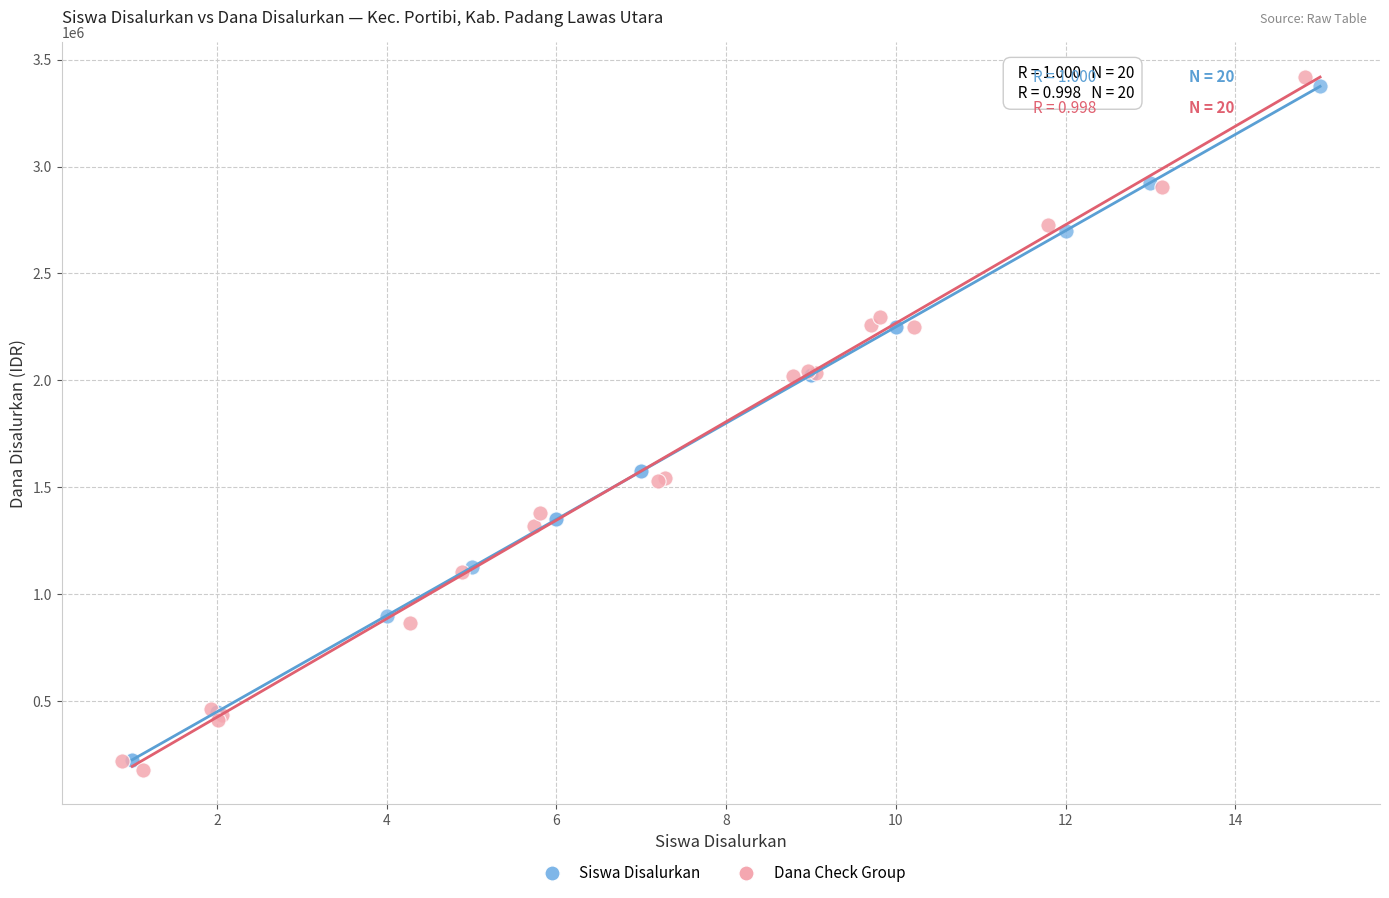

Which series contains the lowest Y value?

Dana Check Group